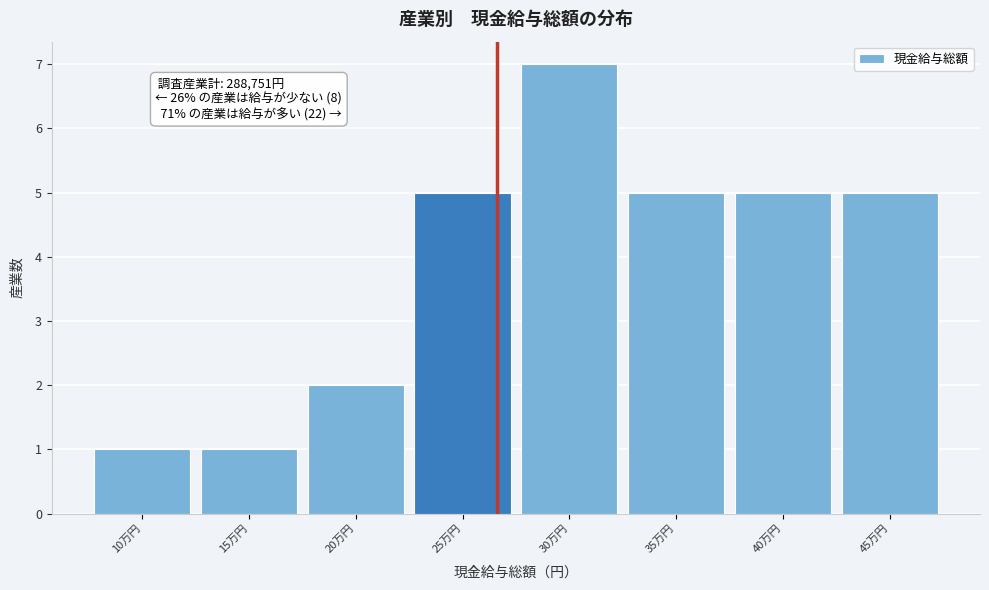

Reading left to right, transcribe all the data shown in this chart.

1	1	2	5	7	5	5	5